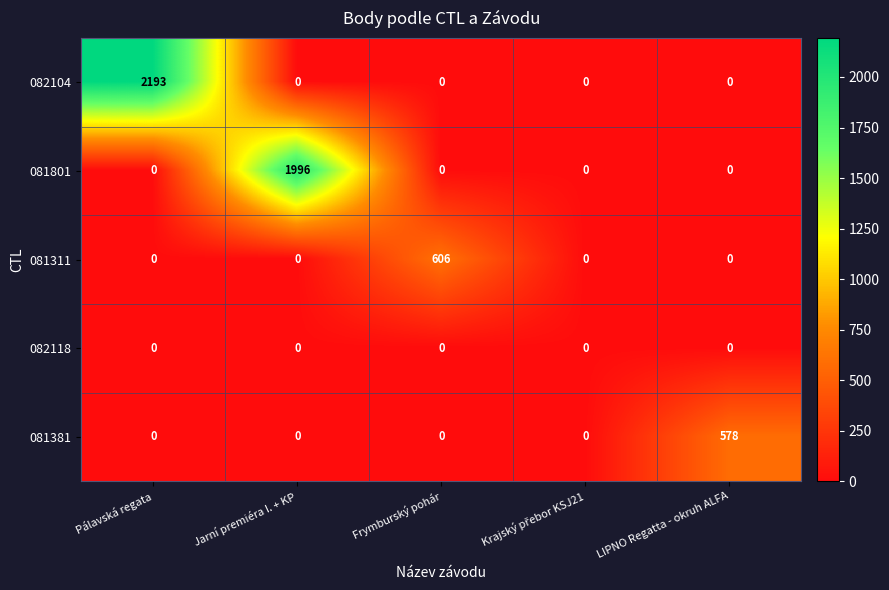

Reading left to right, extract all data points from this chart.

082104: 2193	0	0	0	0
081801: 0	1996	0	0	0
081311: 0	0	606	0	0
082118: 0	0	0	0	0
081381: 0	0	0	0	578